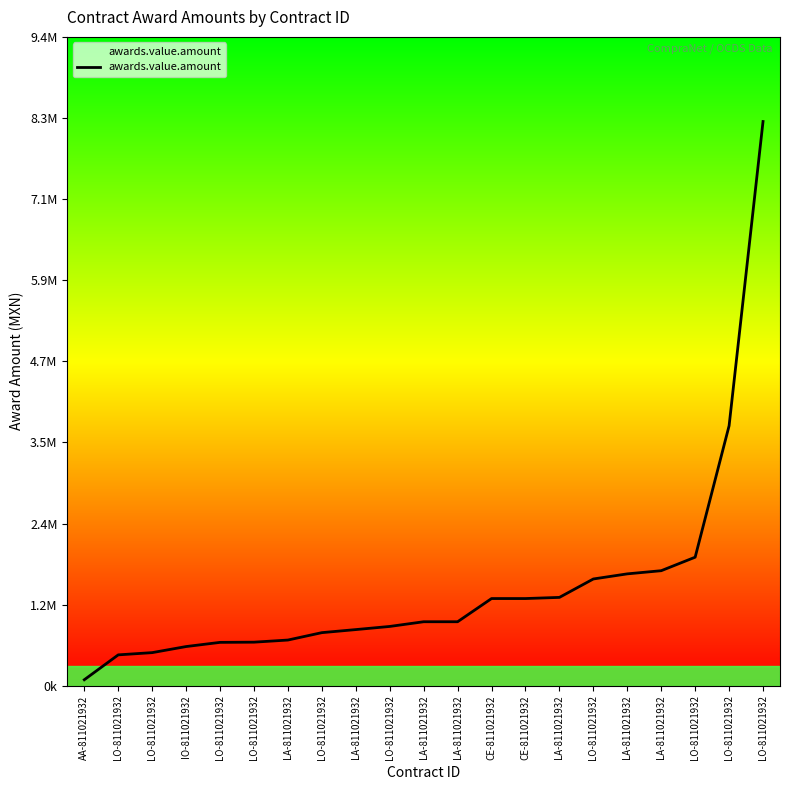

List the labels in order of value, largest first.

LO-811021932, LO-811021932, LO-811021932, LA-811021932, LA-811021932, LO-811021932, LA-811021932, CE-811021932, CE-811021932, LA-811021932, LA-811021932, LO-811021932, LA-811021932, LO-811021932, LA-811021932, LO-811021932, LO-811021932, IO-811021932, LO-811021932, LO-811021932, AA-811021932